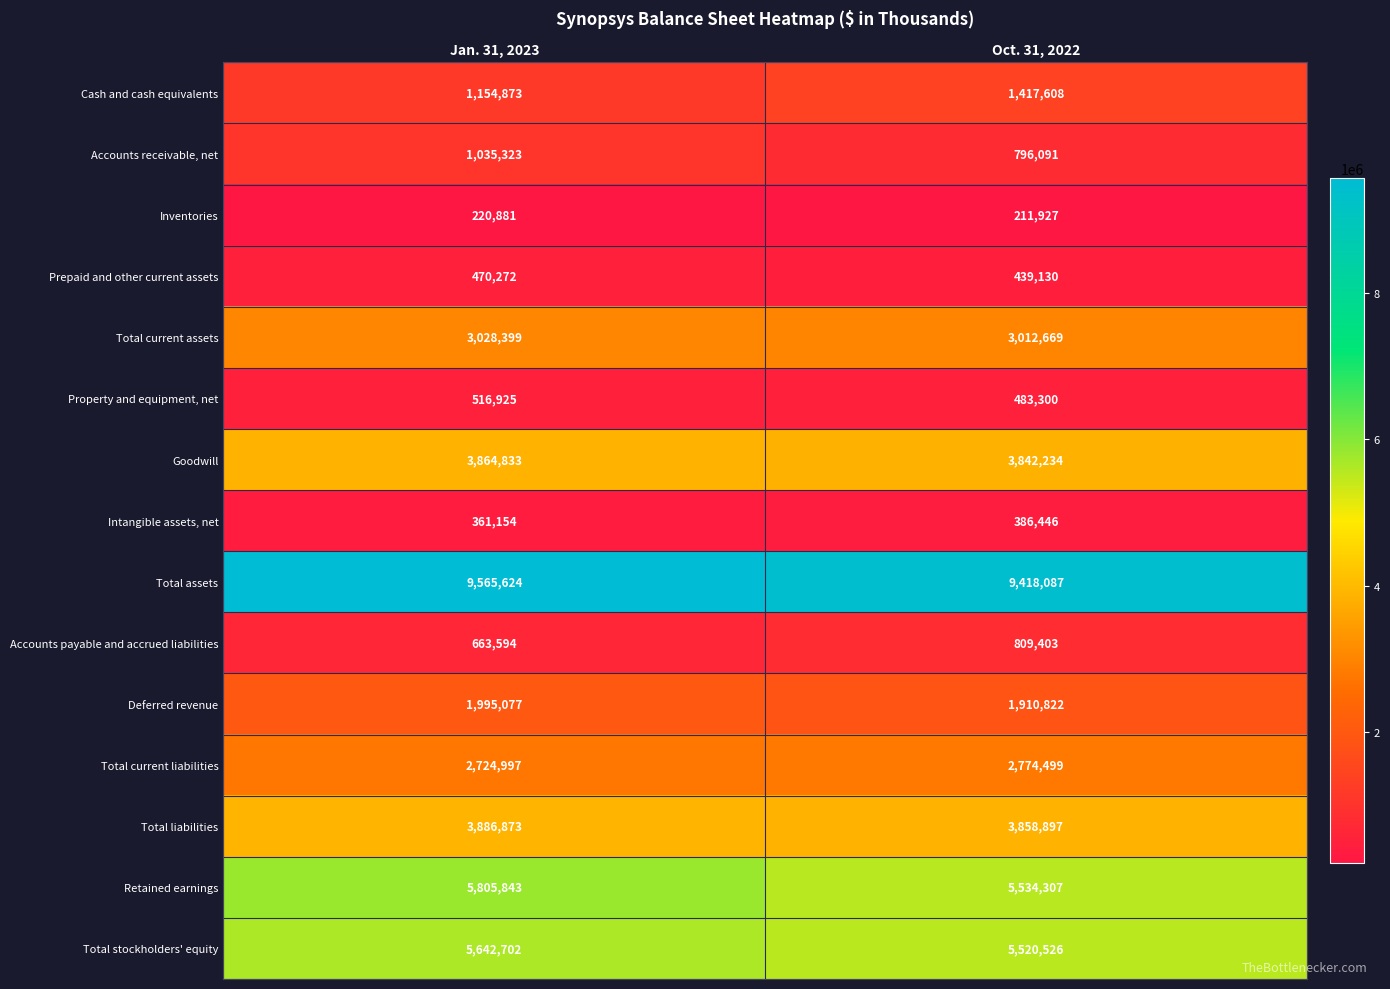

What is the greatest value displayed?

9565624